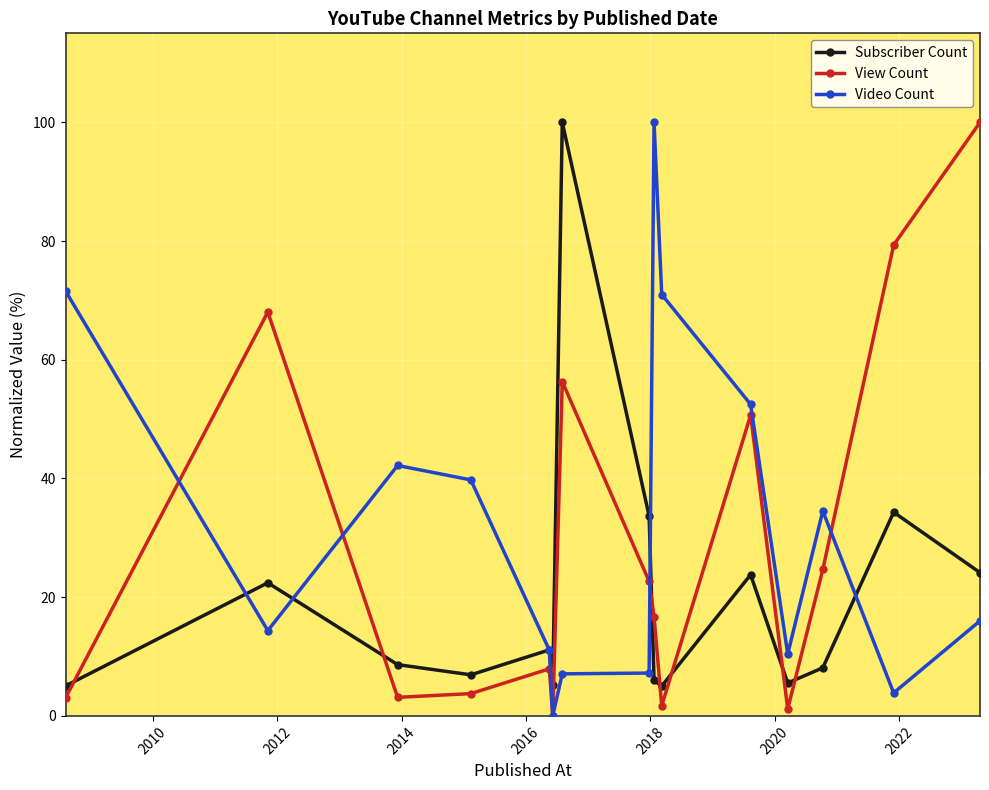

How many interior local valleys does the Subscriber Count series have?

4